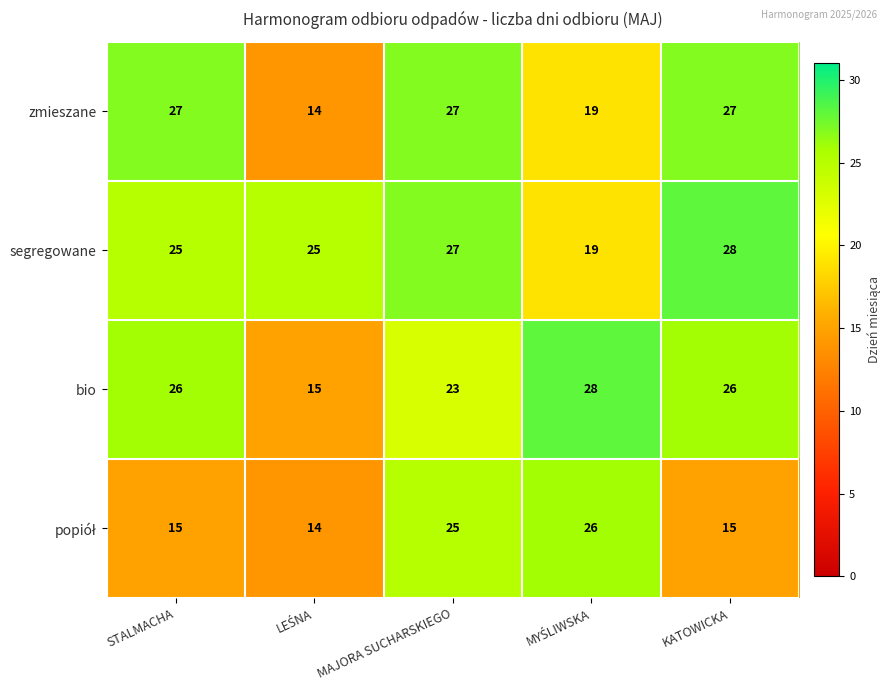

The value of bio at MAJORA SUCHARSKIEGO is 23. True or false?

True